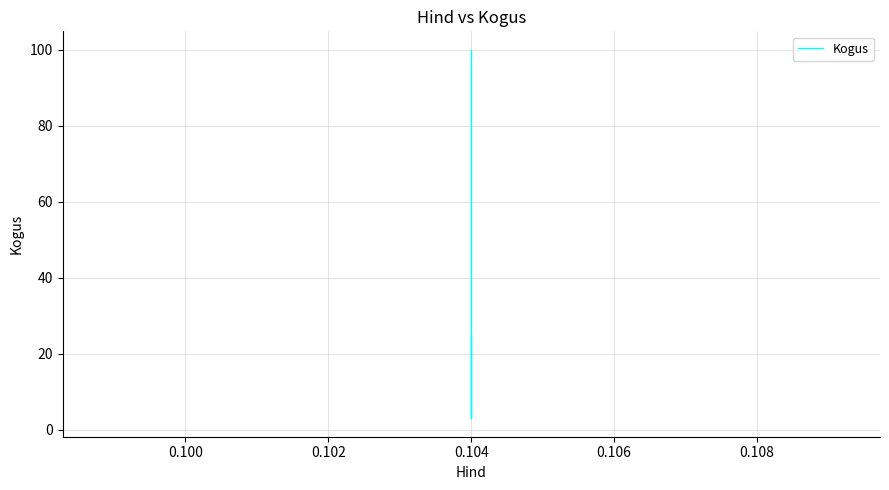

True or false: the data has more than 1 interior local peaks.

False